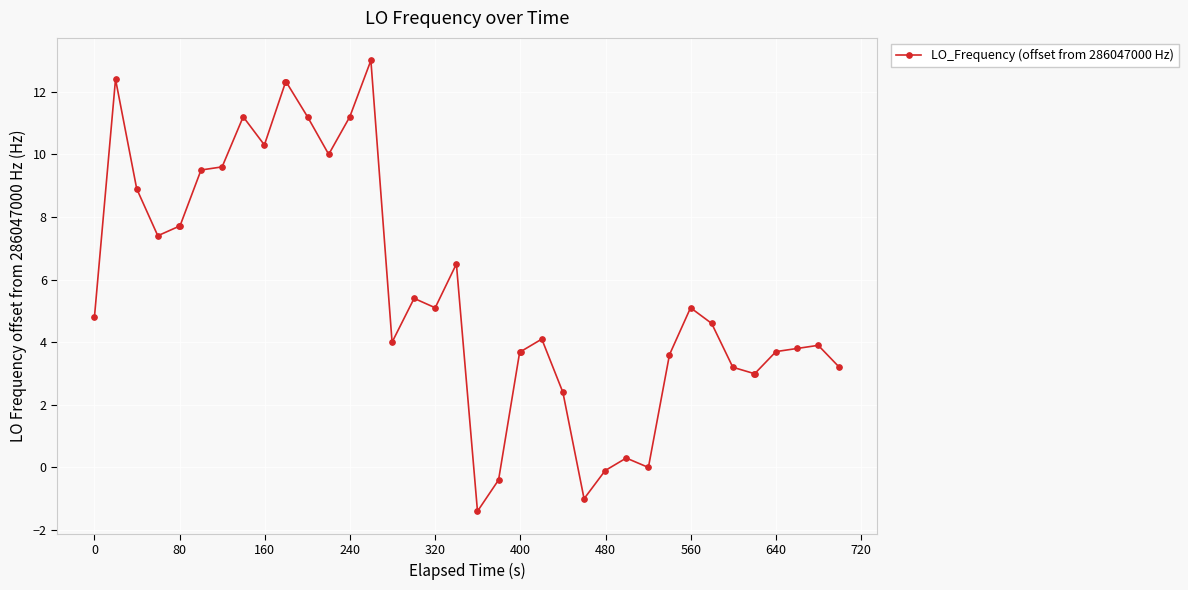

What is the value of the 10th point from the left?

10.3